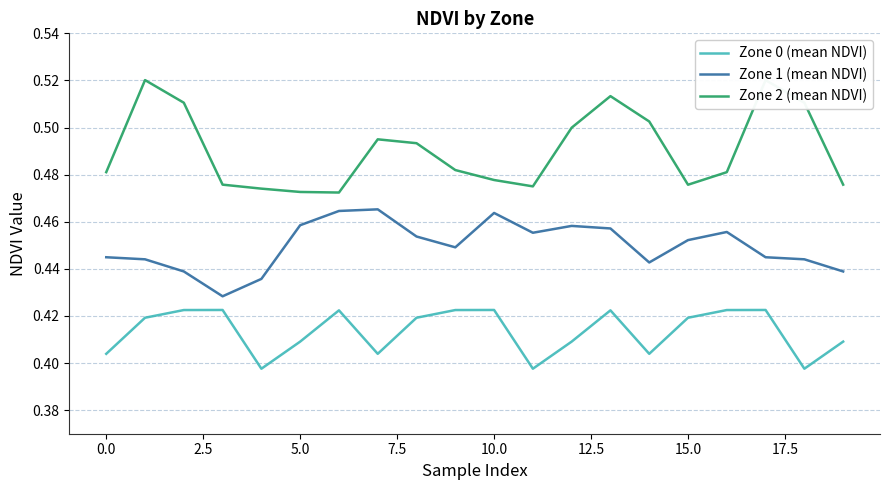

What is the smallest value displayed?

0.4